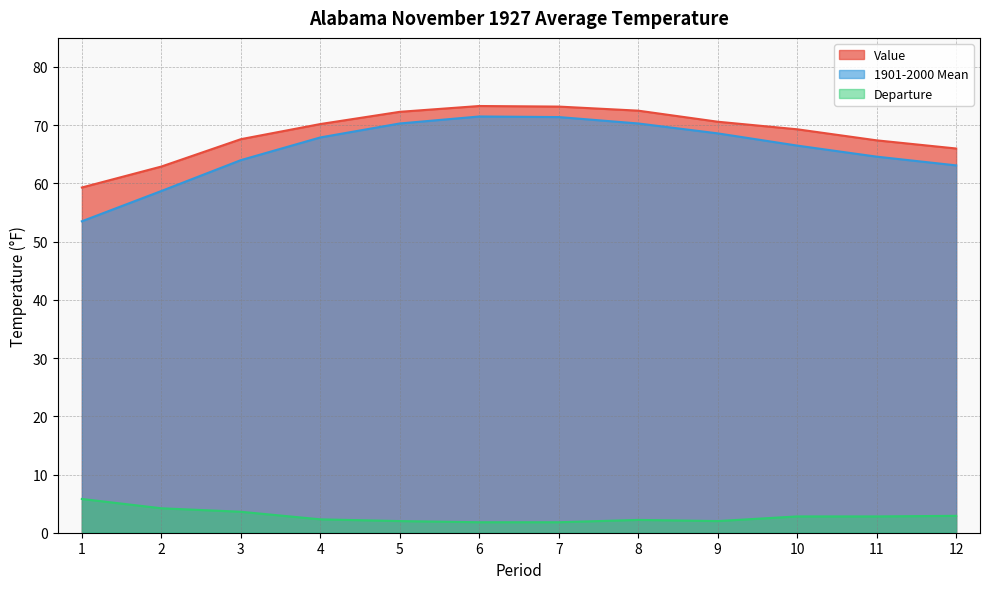

True or false: Value and Departure cross at least once.

False